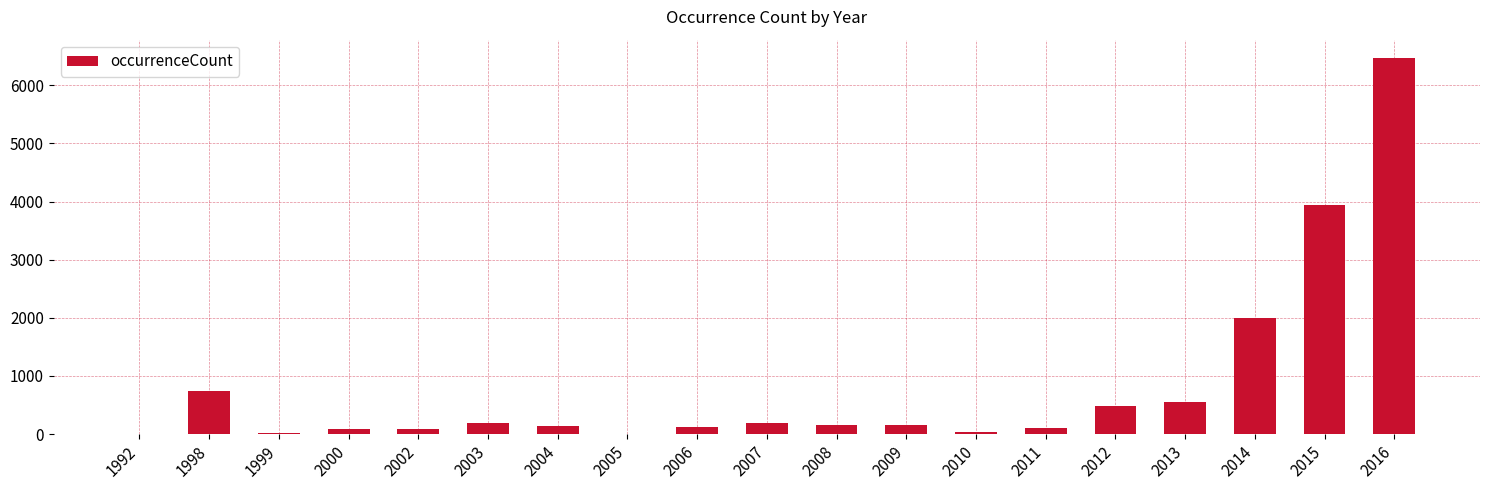

At which label does the data first exceed 159?

1998